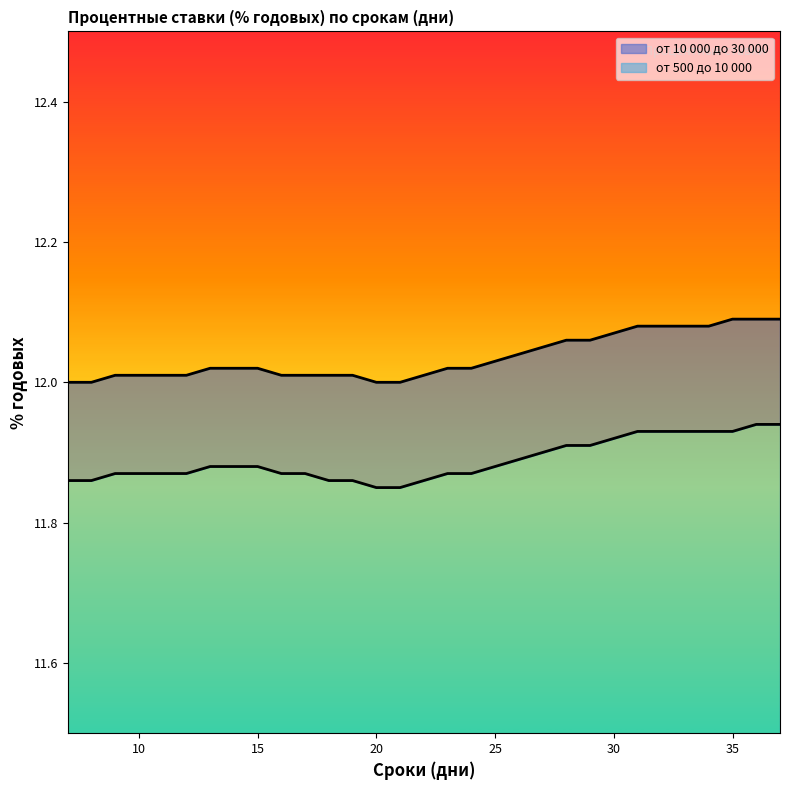

List the series in order of their peak value, highest first.

от 10 000 до 30 000, от 500 до 10 000